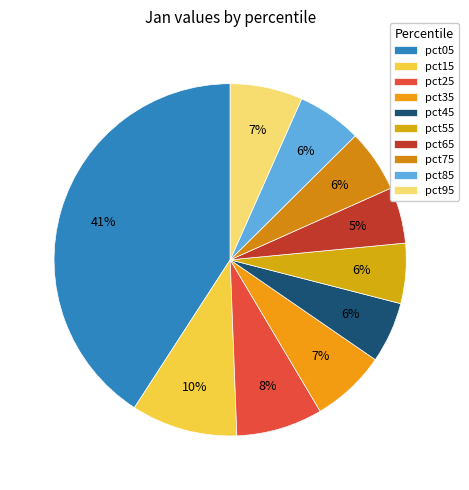

How many segments does this pie chart have?

10